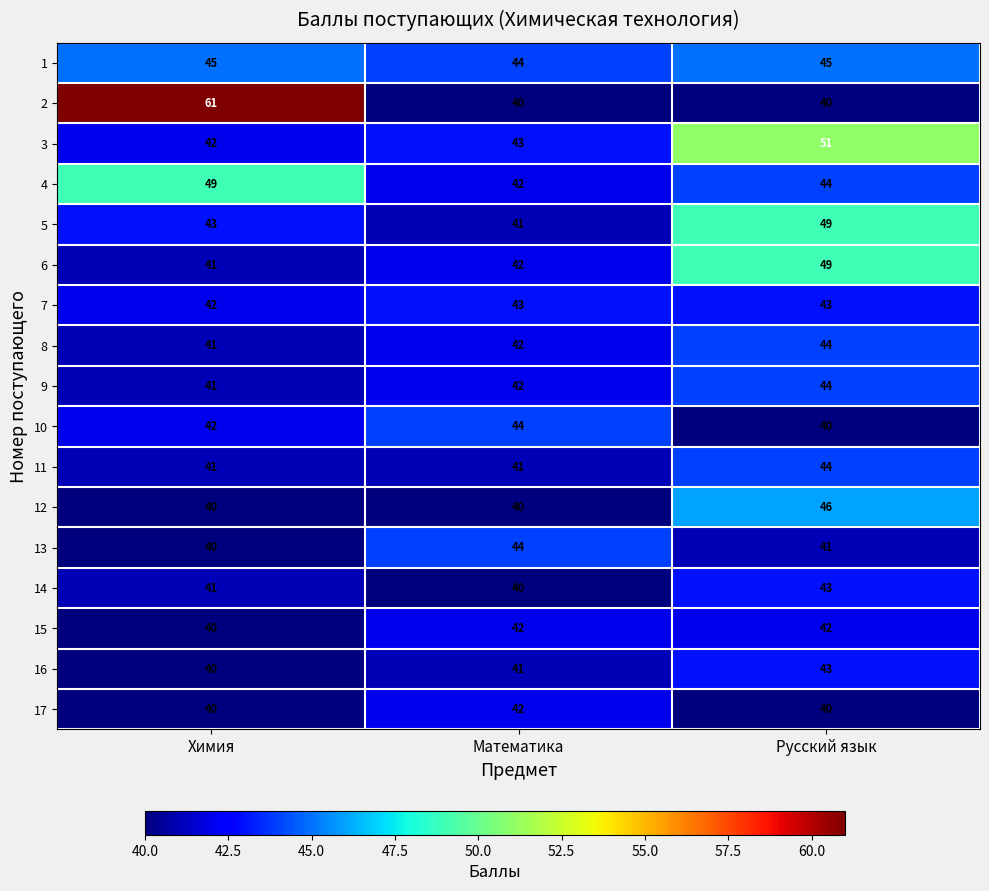

The value of 7 at Русский язык is 24. True or false?

False